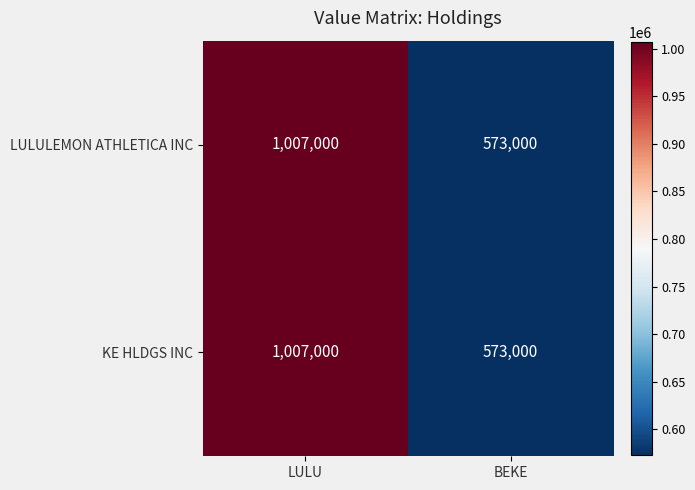

What is the difference between the LULULEMON ATHLETICA INC values at BEKE and LULU?

434000